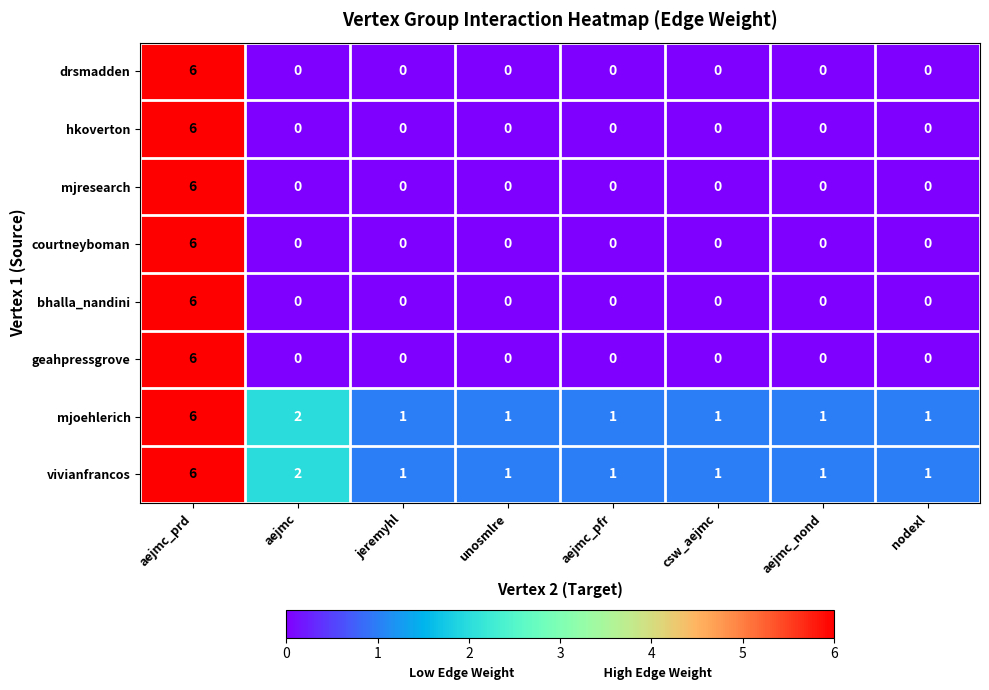

What is the total value across all series at aejmc?

4